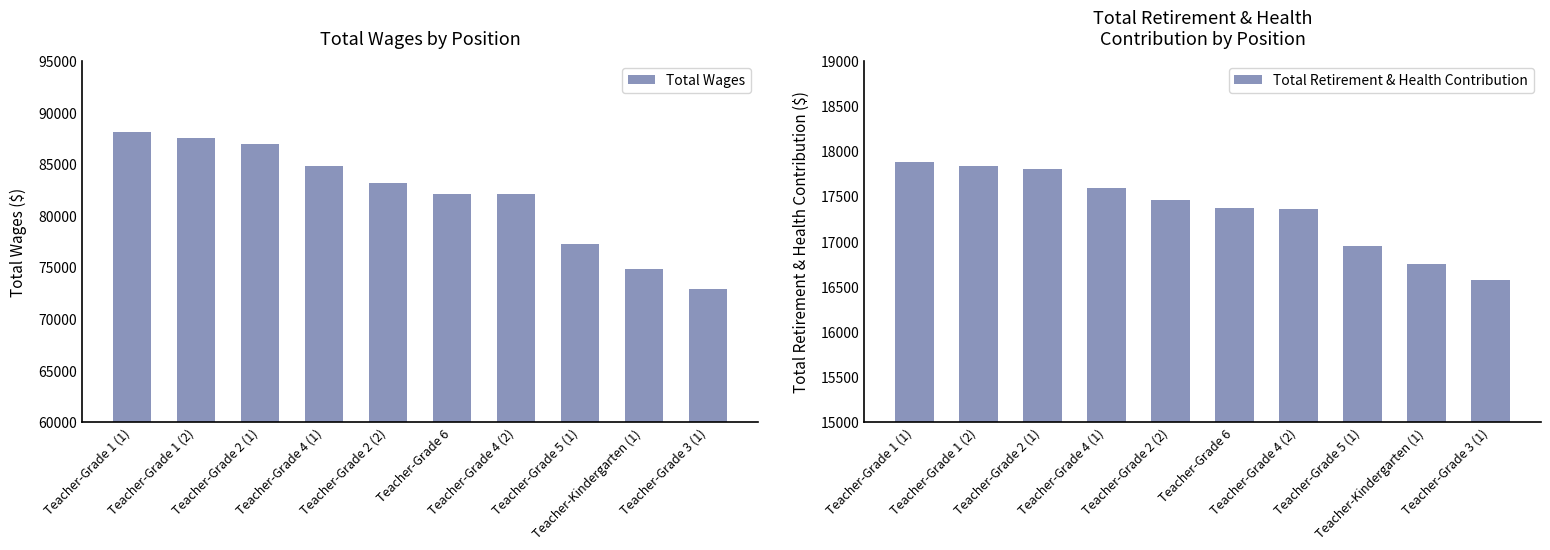

List the series in order of their peak value, lowest first.

Total Retirement & Health Contribution, Total Wages